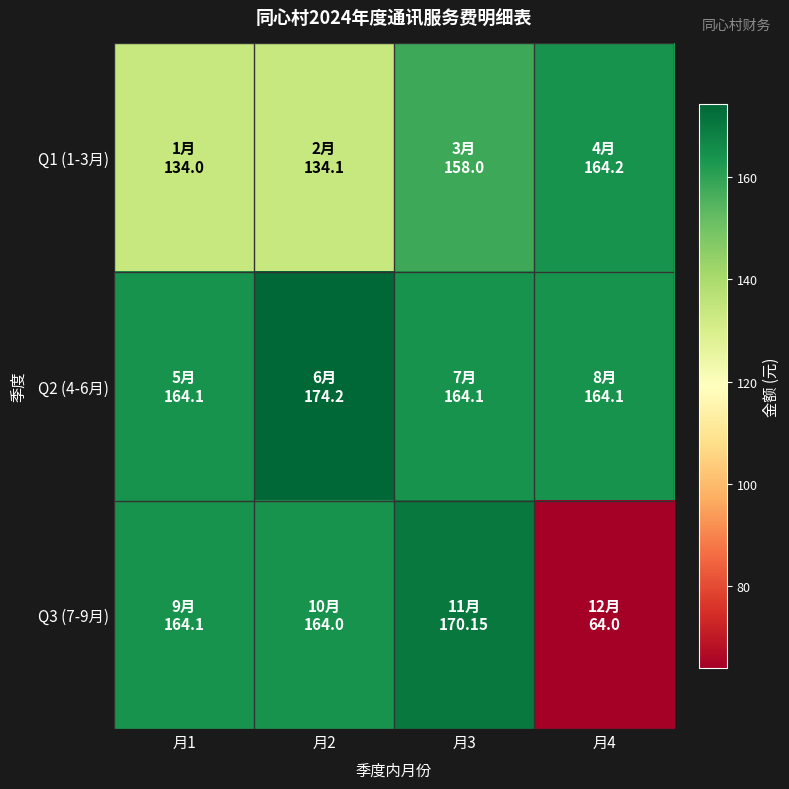

List the series in order of their overall mean, highest first.

Q2 (4-6月), Q1 (1-3月), Q3 (7-9月)